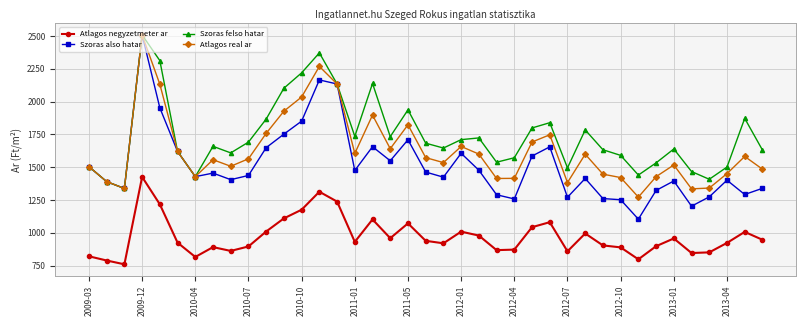

What is the value of the Atlagos negyzetmeter ar point at the 24th from the left?

868